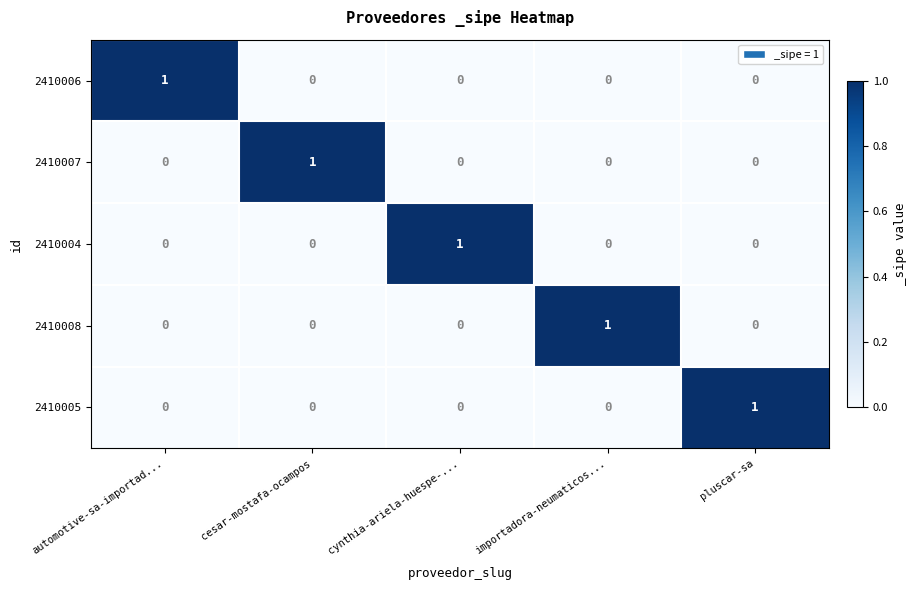

Count the 2410006 values in the range 0 to 1.

5